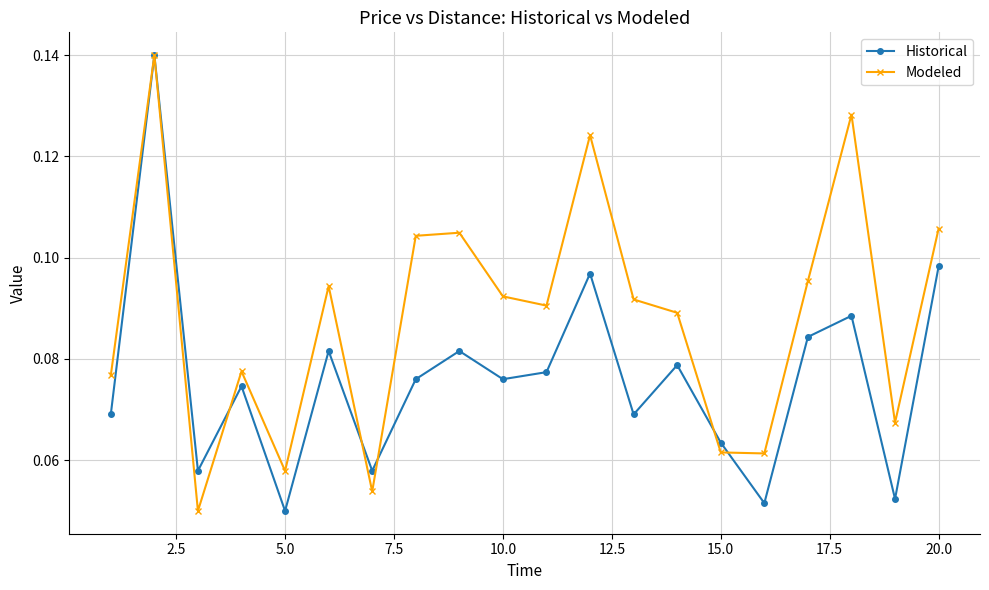

Rank the series by their average value, from highest to lowest.

Modeled, Historical